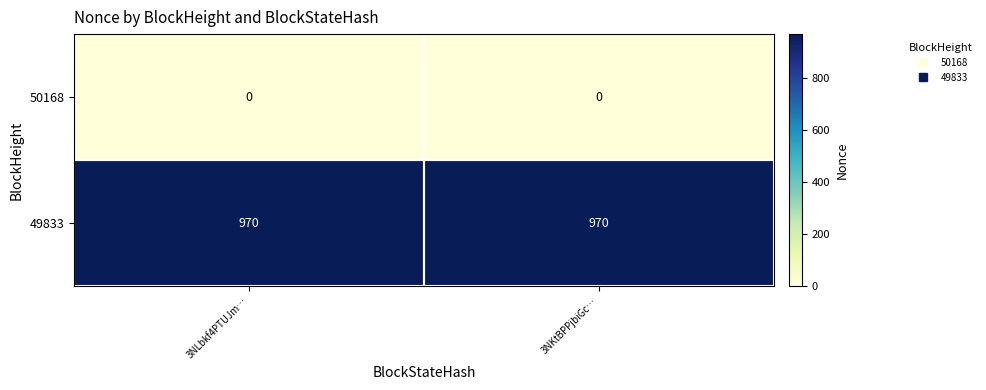

Is it true that 49833 equals 970 at 3NKtBPPjbiGc…?

True